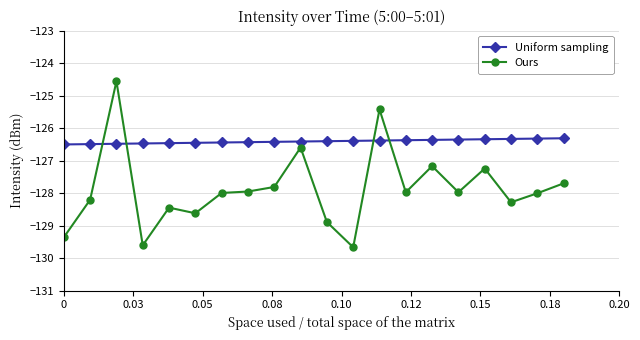

How many lines are shown in the chart?

2